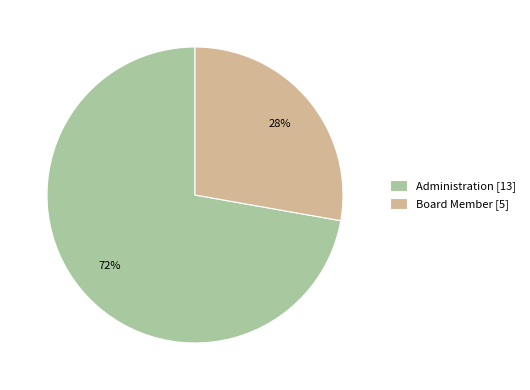

To the nearest percent, what portion does Administration represent?

72%